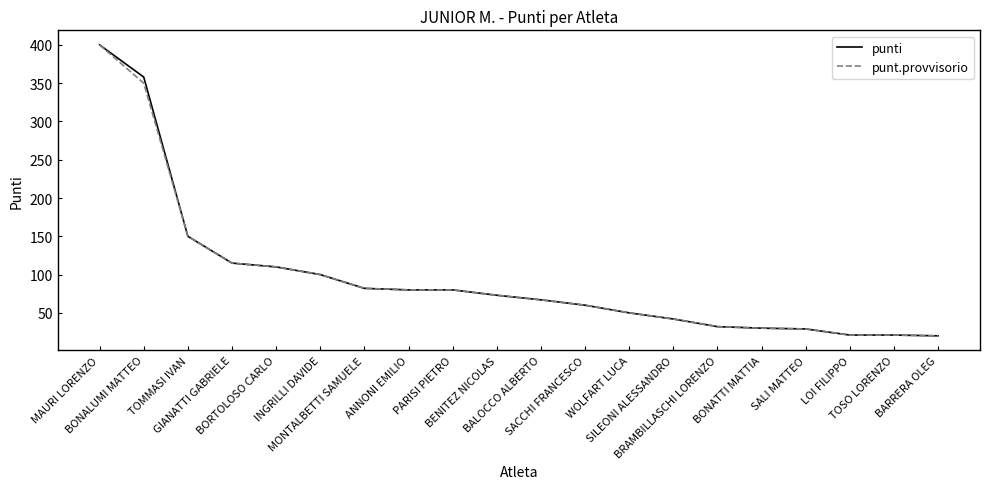

What is the highest value of the punti series?

400